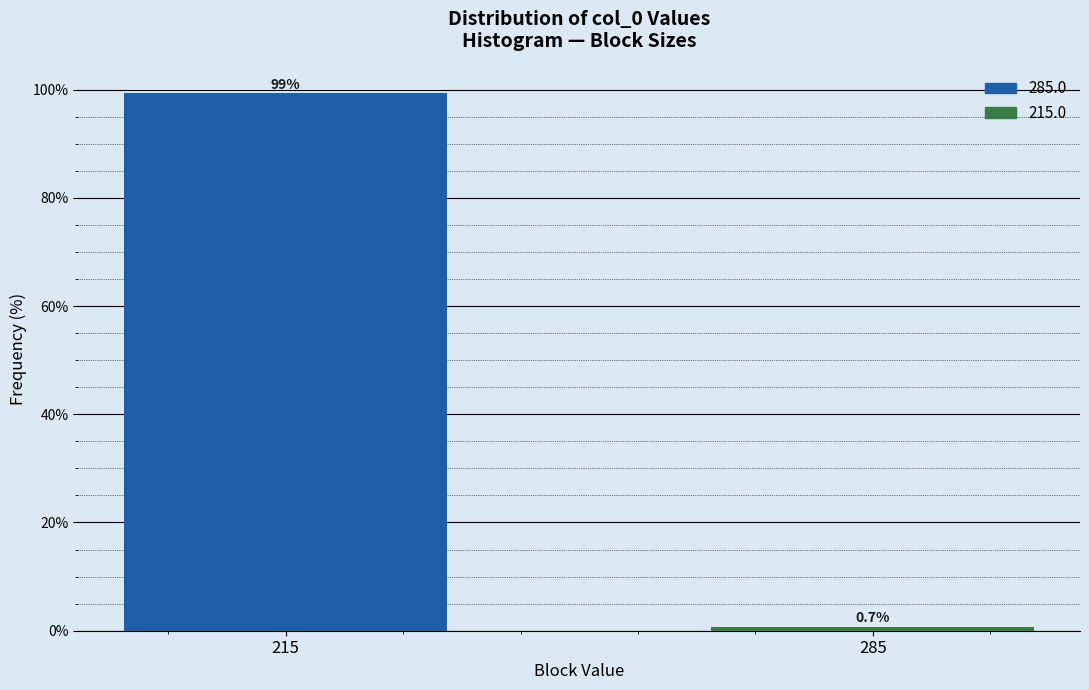

Reading right to left, transcribe all the data shown in this chart.

285=0.7	215=99.3